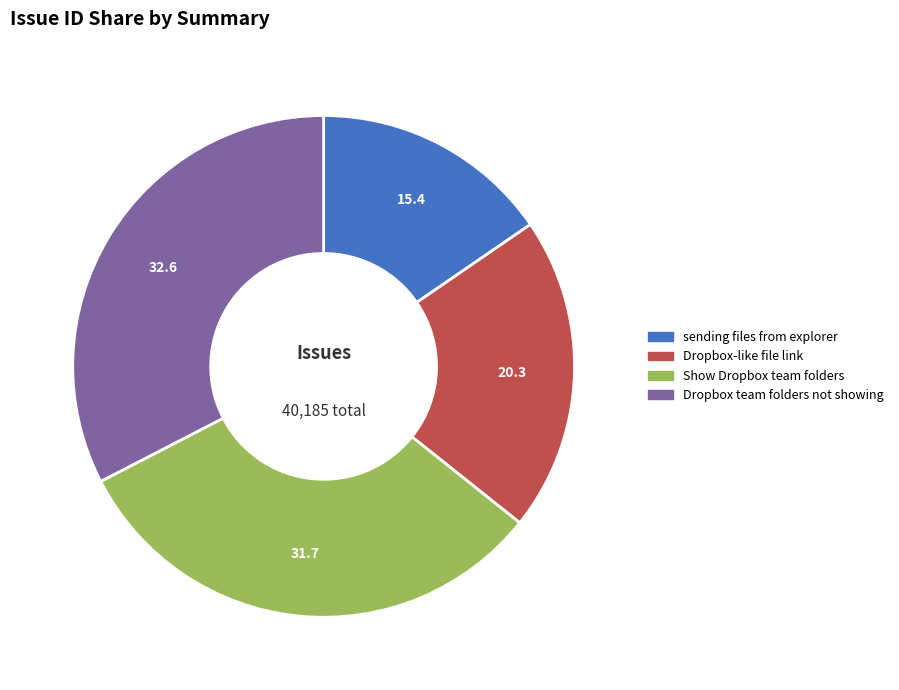

Does any single category account for the majority?

No